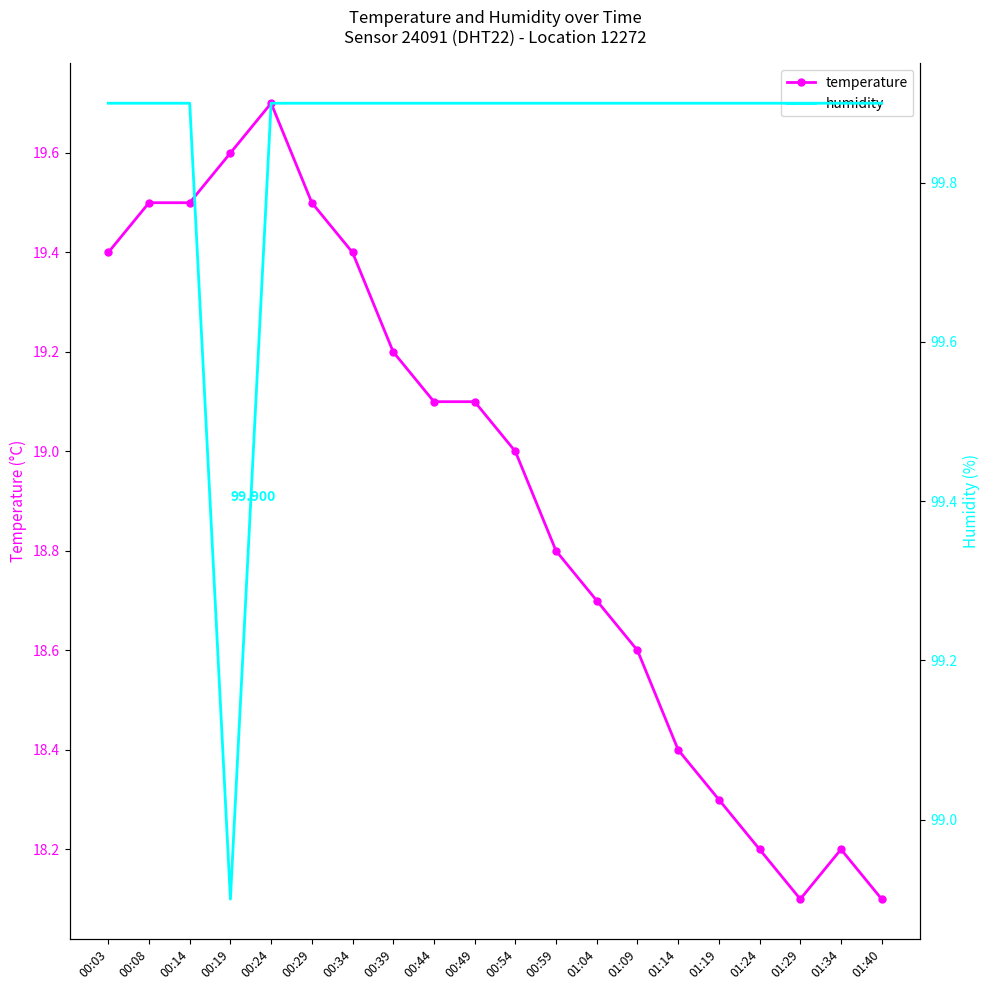

In temperature, how many points are higher than both neighbors (excluding endpoints)?

2